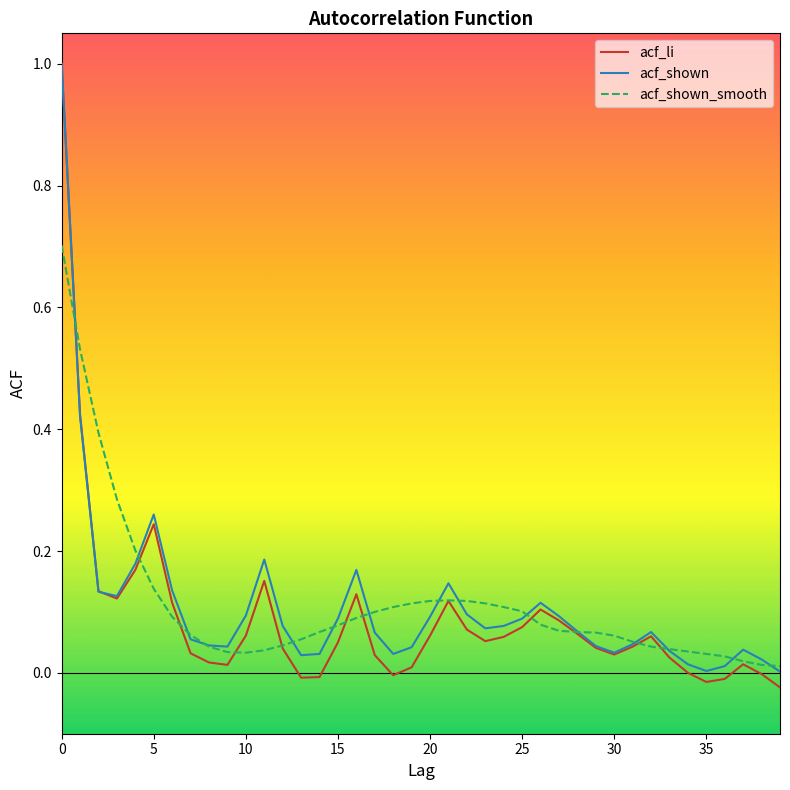

What is the maximum value shown in the chart?

1.0